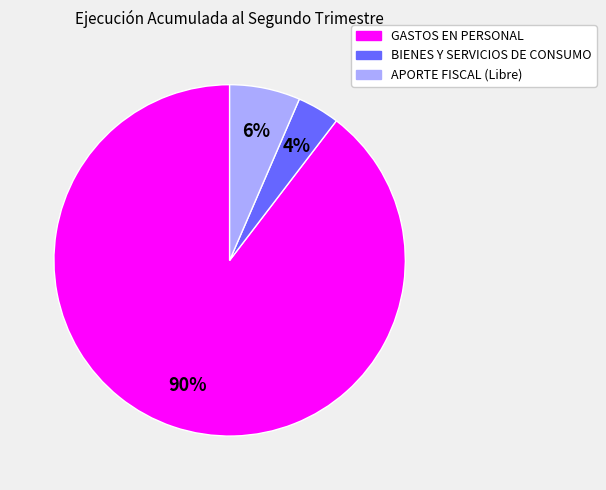

True or false: GASTOS EN PERSONAL accounts for 90% of the total.

True